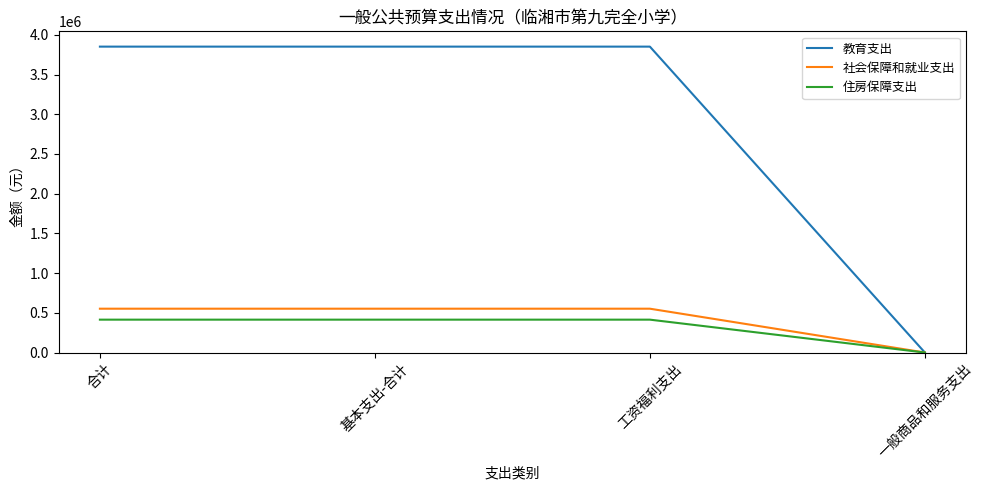

What is the approximate value of 住房保障支出 at 工资福利支出?

413827.2